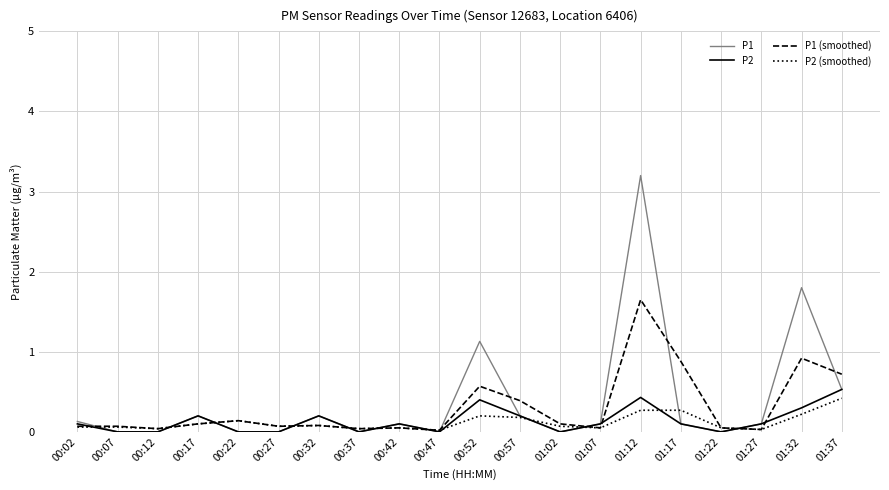

Which series ends up on top after the final intersection of P1 and P2 (smoothed)?

P1